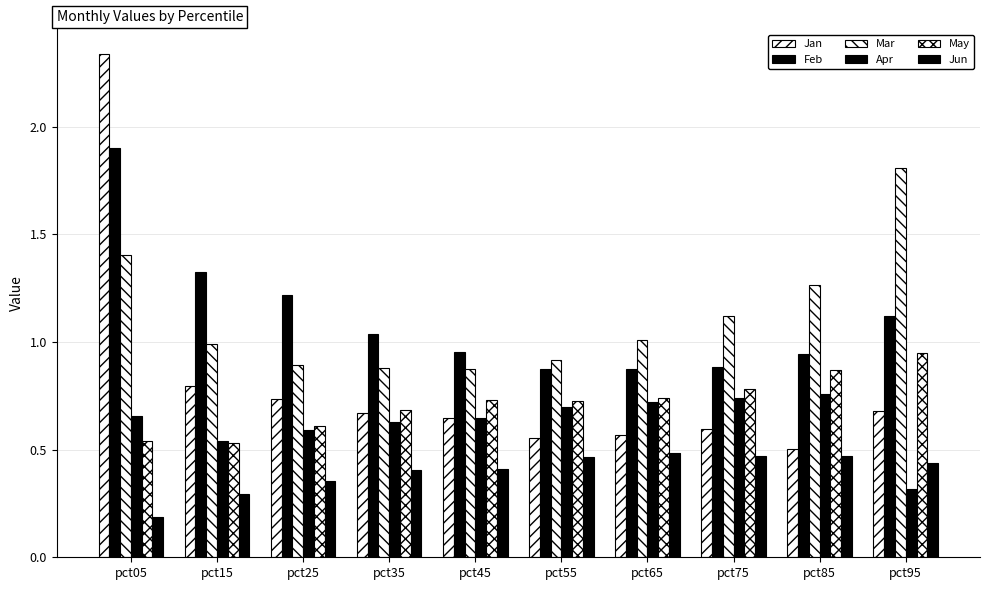

List the series in order of their peak value, lowest first.

Jun, Apr, May, Mar, Feb, Jan